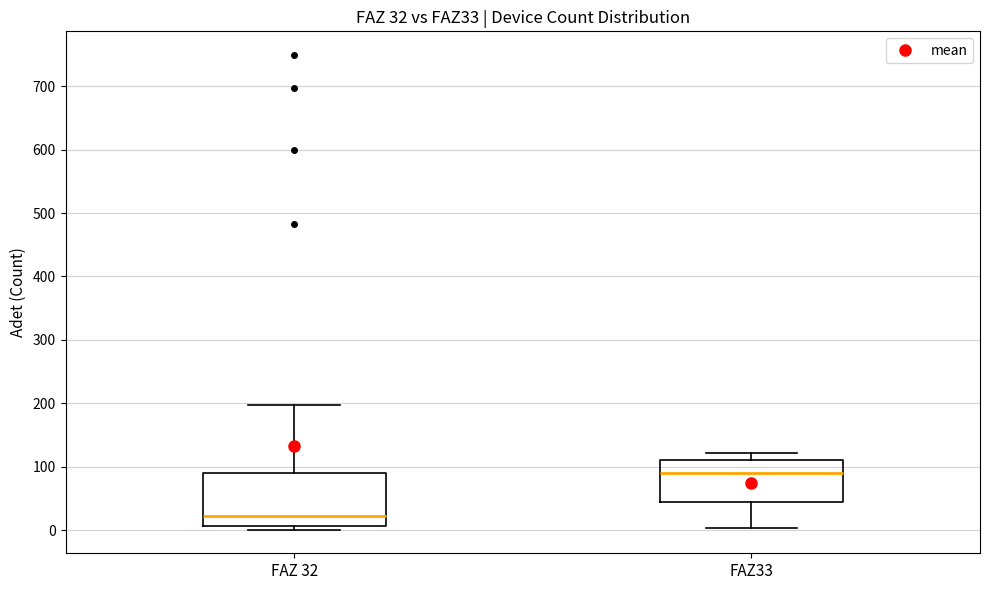

Which box's median line is the highest?

FAZ33